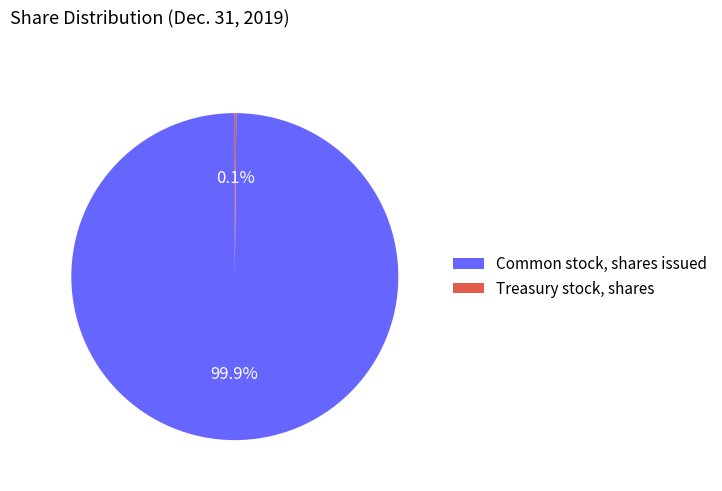

Which slice is the largest?

Common stock, shares issued